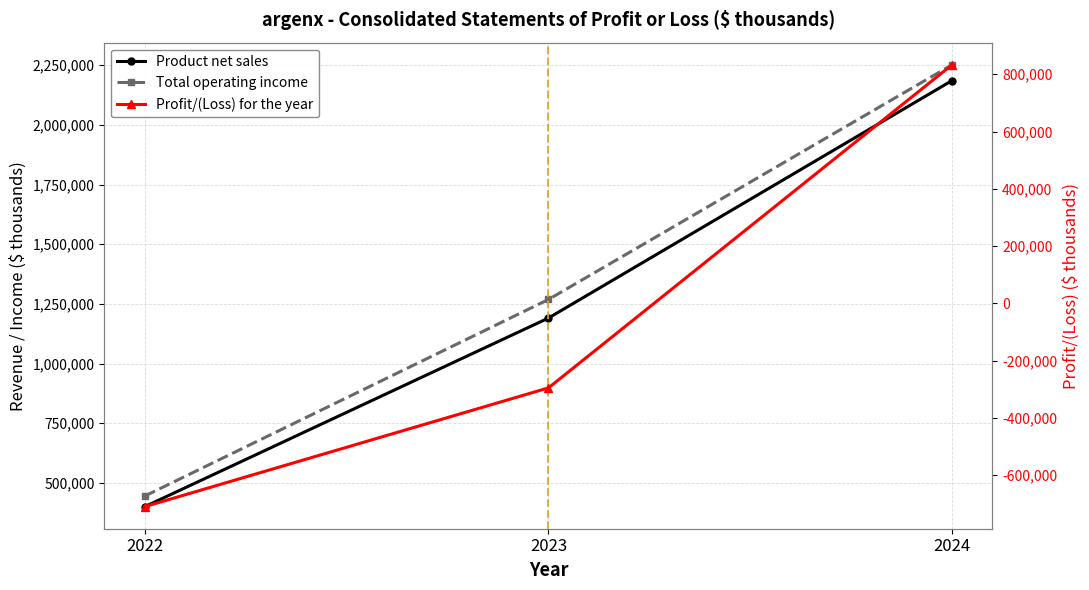

Is the value of Total operating income at 2024 greater than the value of Profit/(Loss) for the year at 2024?

Yes